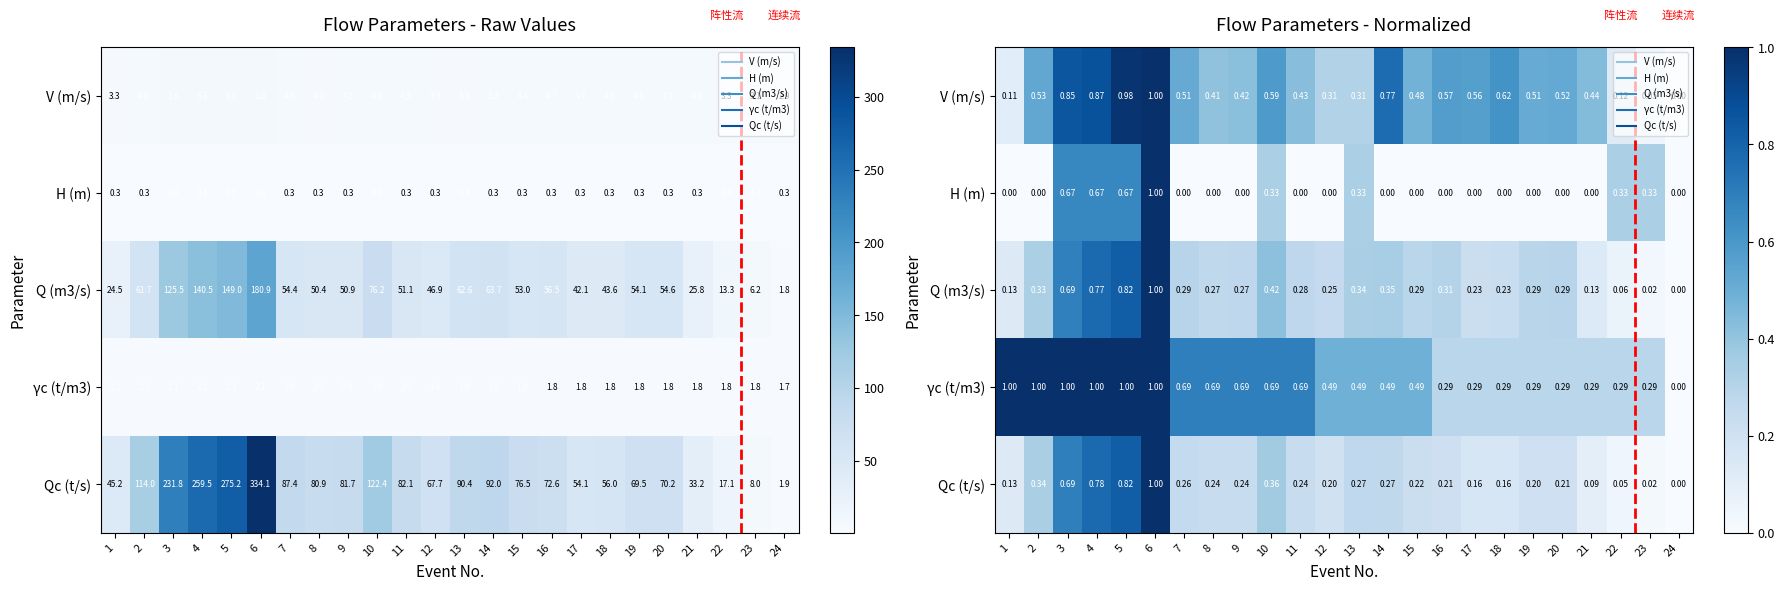

The value of V (m/s) at 6 is 1.0. True or false?

True